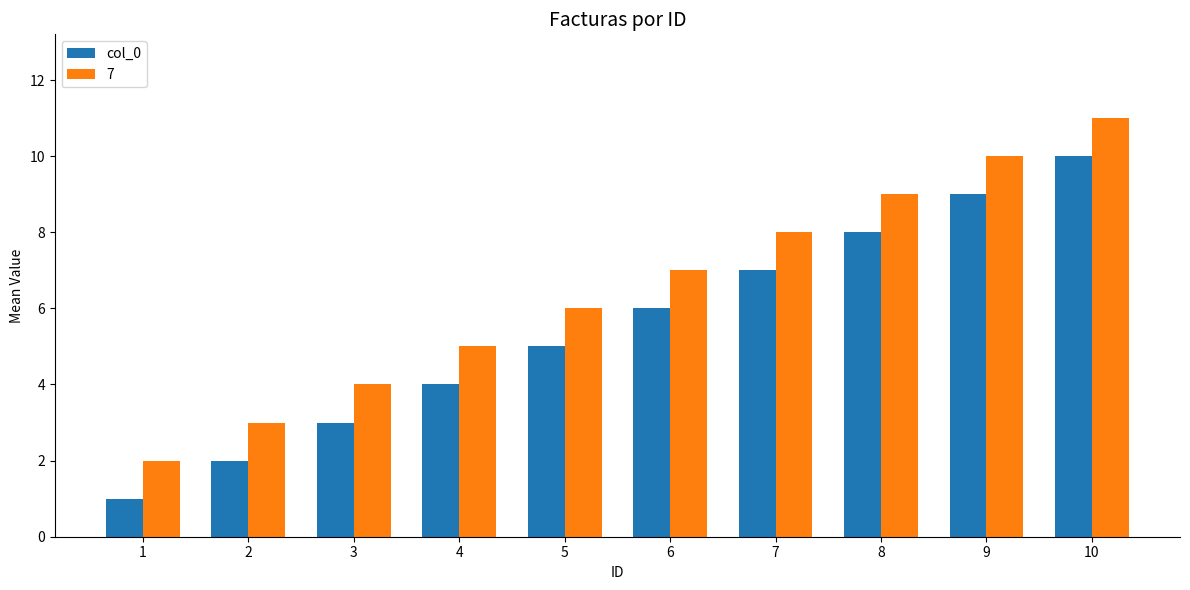

Is the value of col_0 at 3 greater than the value of 7 at 6?

No